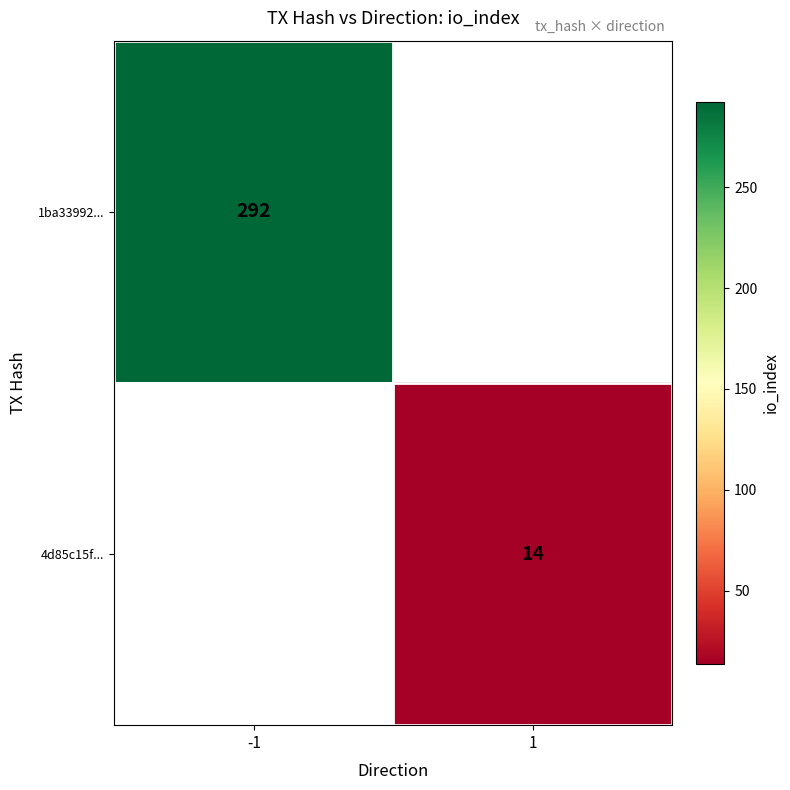

The 4d85c15f... series shows 4 at 1. True or false?

False